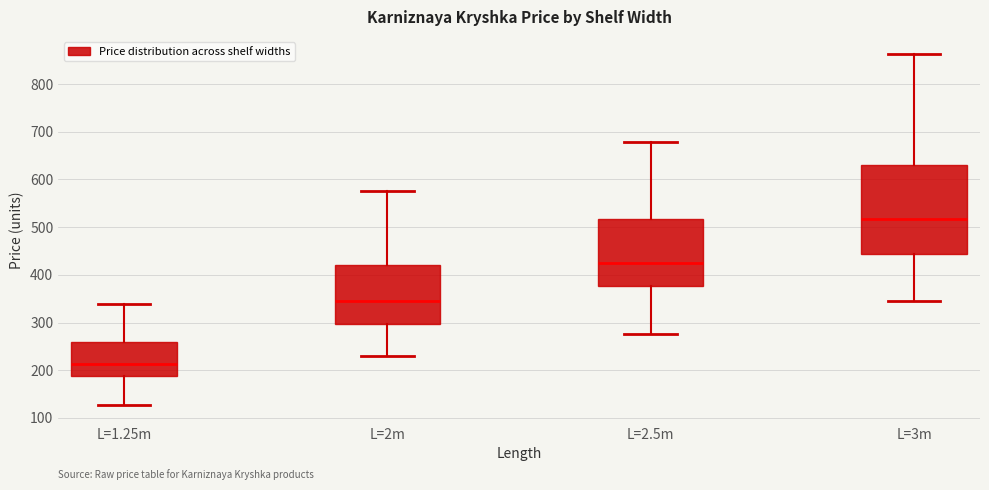

Which box is the tallest, from its lower edge to its upper edge?

L=3m